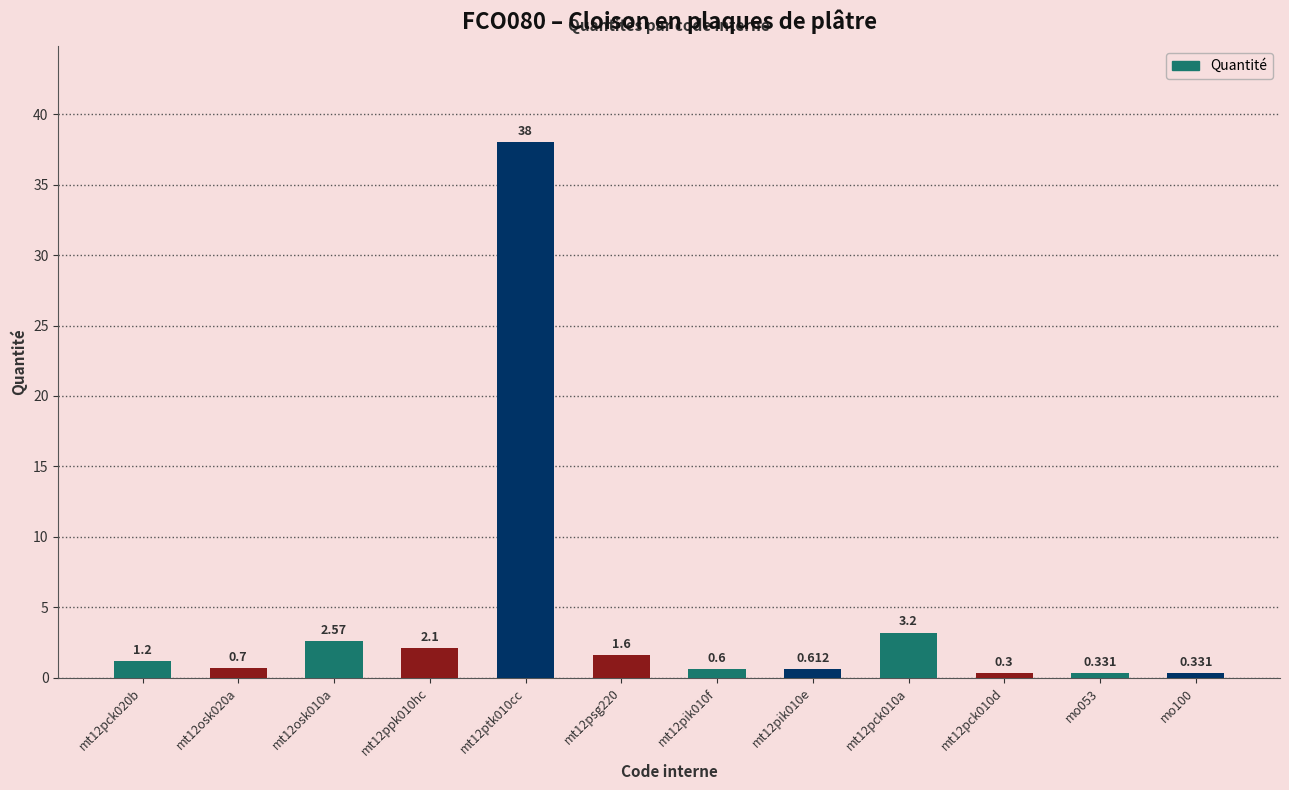

Rank the categories by value from highest to lowest.

mt12ptk010cc, mt12pck010a, mt12osk010a, mt12ppk010hc, mt12psg220, mt12pck020b, mt12osk020a, mt12pik010e, mt12pik010f, mo053, mo100, mt12pck010d